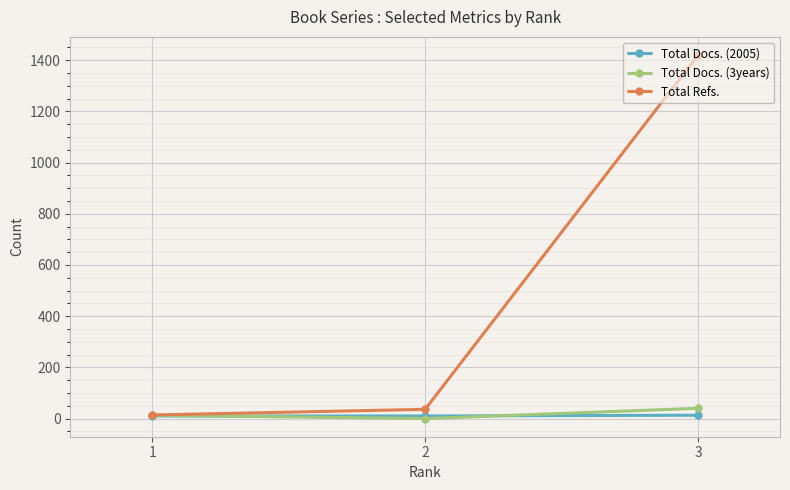

What is the difference between the maximum and minimum values in the Total Docs. (3years) series?

40